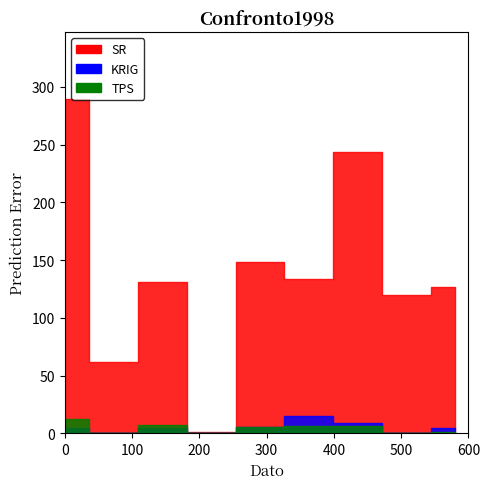

How many interior local valleys does the TPS series have?

3